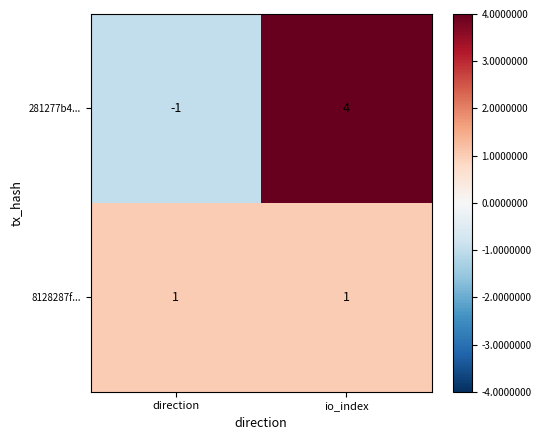

What is the minimum value shown in the chart?

-1